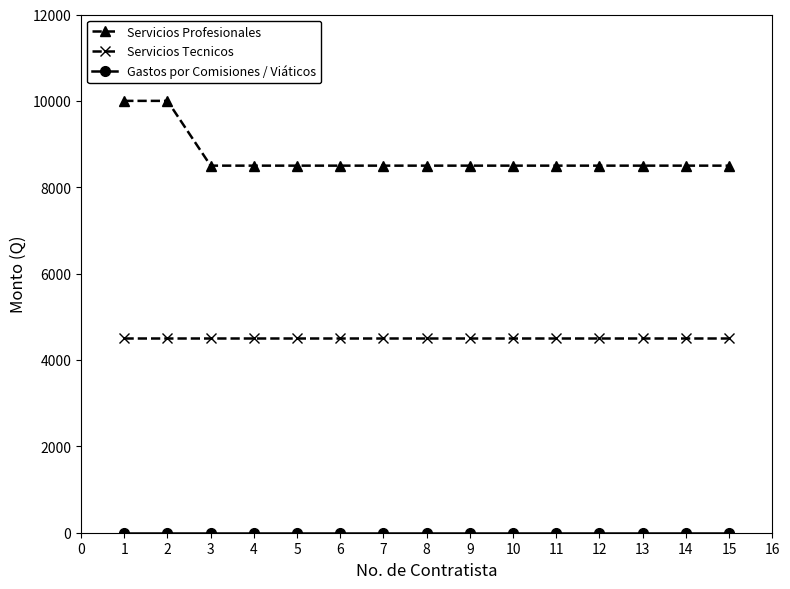

Which series has the largest range (max minus min)?

Servicios Profesionales